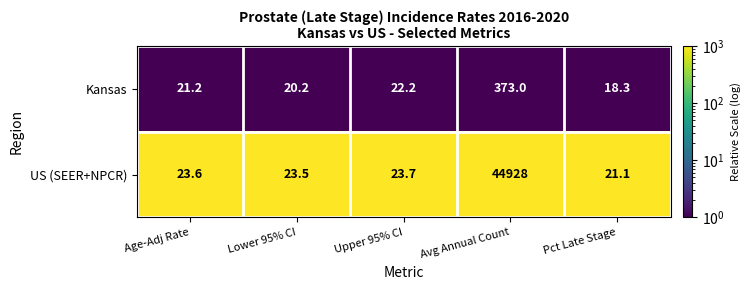

Which series has the largest total across all categories?

US (SEER+NPCR)